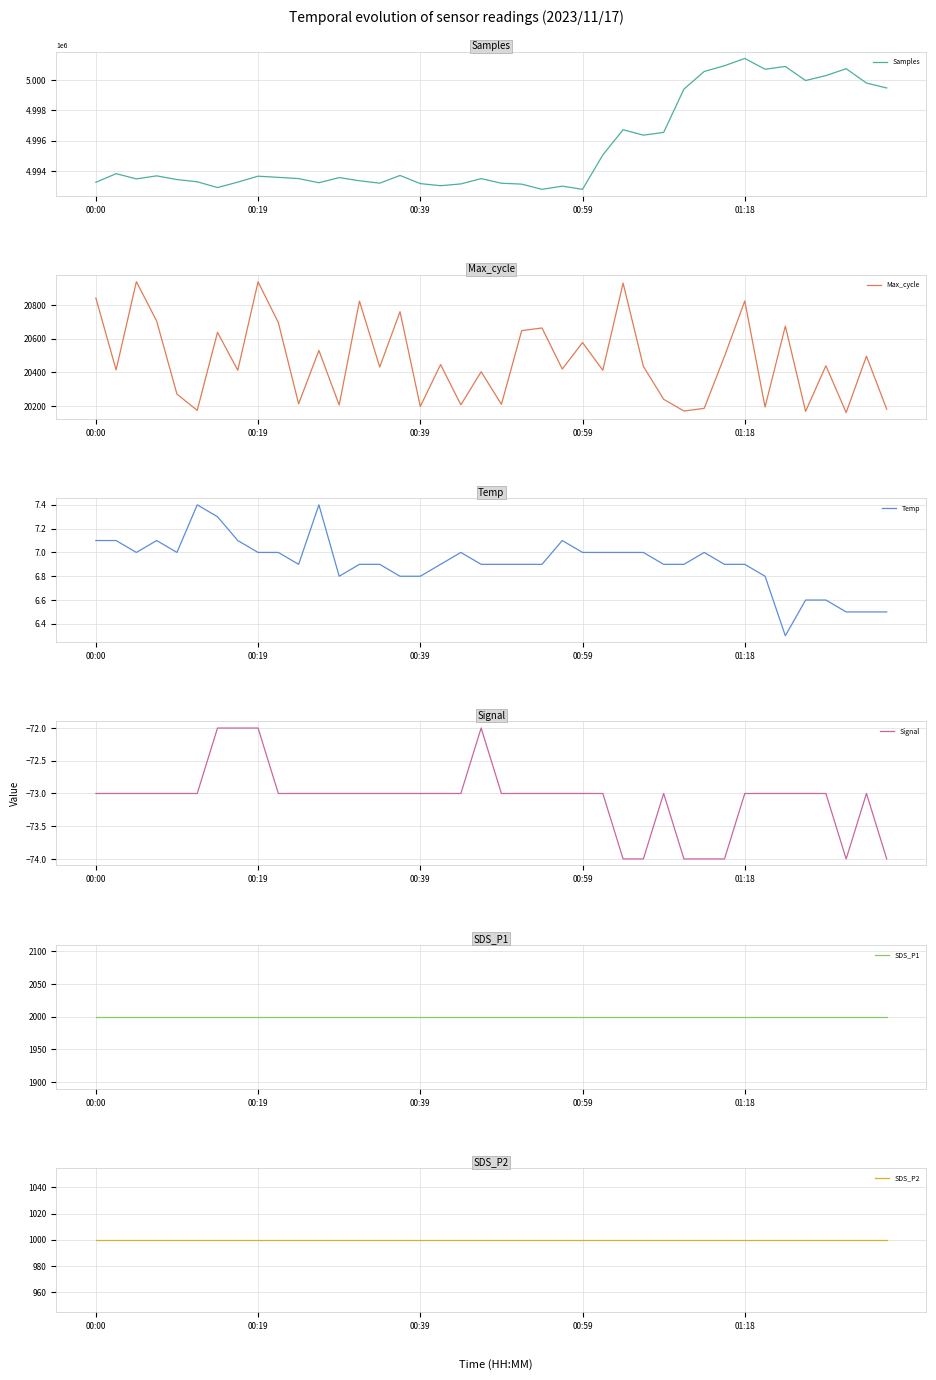

How many interior local valleys does the Temp series have?

5